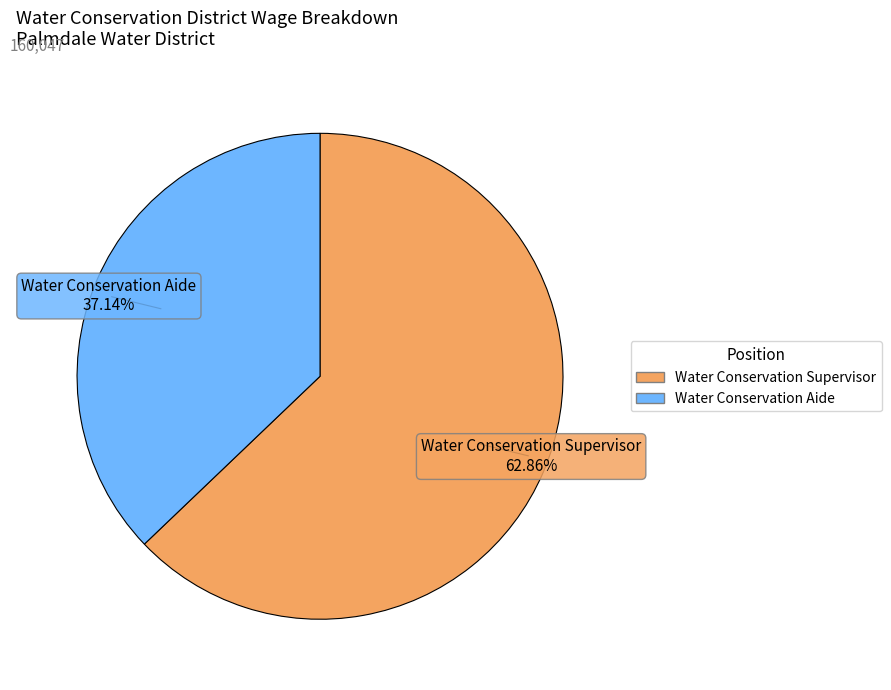

Does Water Conservation Supervisor represent more than half of the total?

Yes